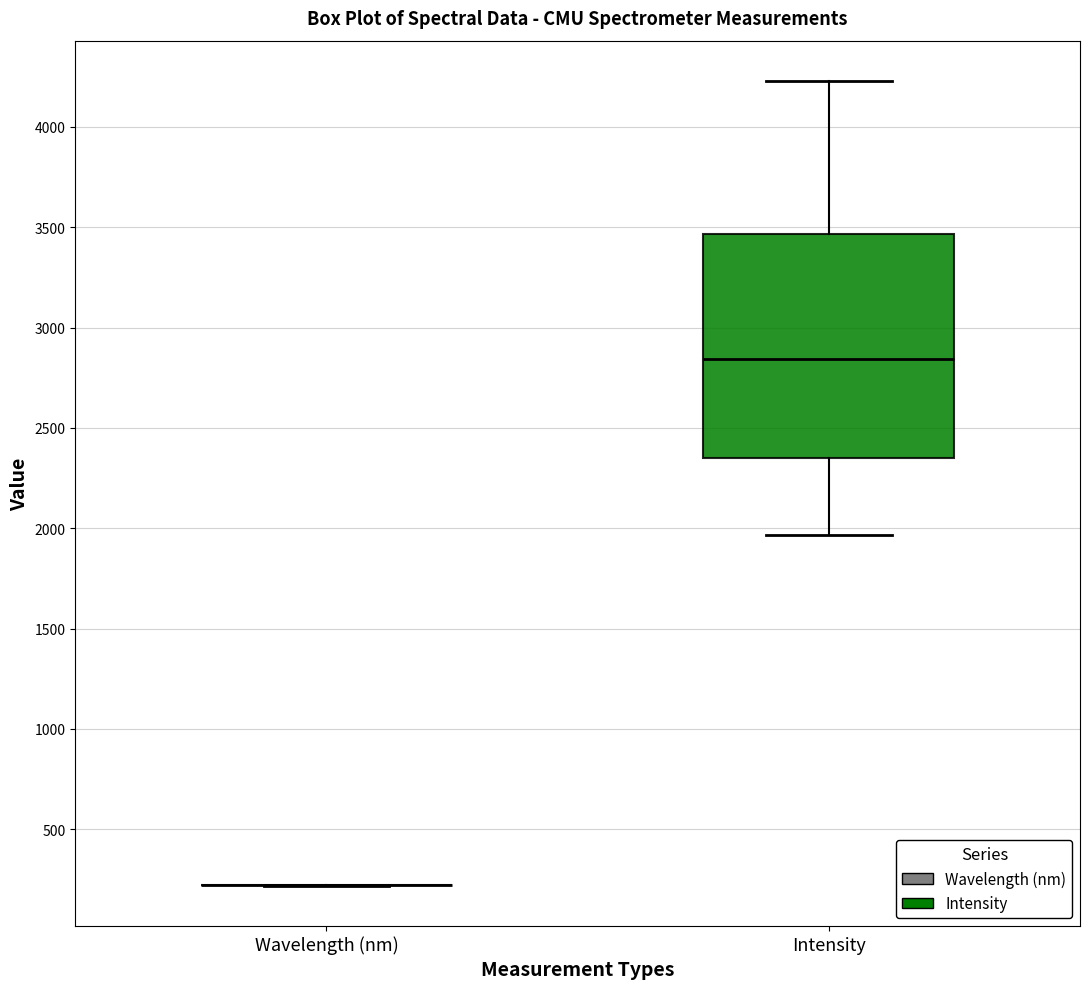

Reading left to right, transcribe this box plot: for each box, give where its median line is, the range the box spans, and where its two whiskers end, as read against the y-axis. The values are not printed on the chart, so give them approximately, as read against the axis.

Wavelength (nm): box collapsed to a line at 200, whiskers 200 to 200
Intensity: median 2850, box 2350 to 3450, whiskers 1950 to 4250